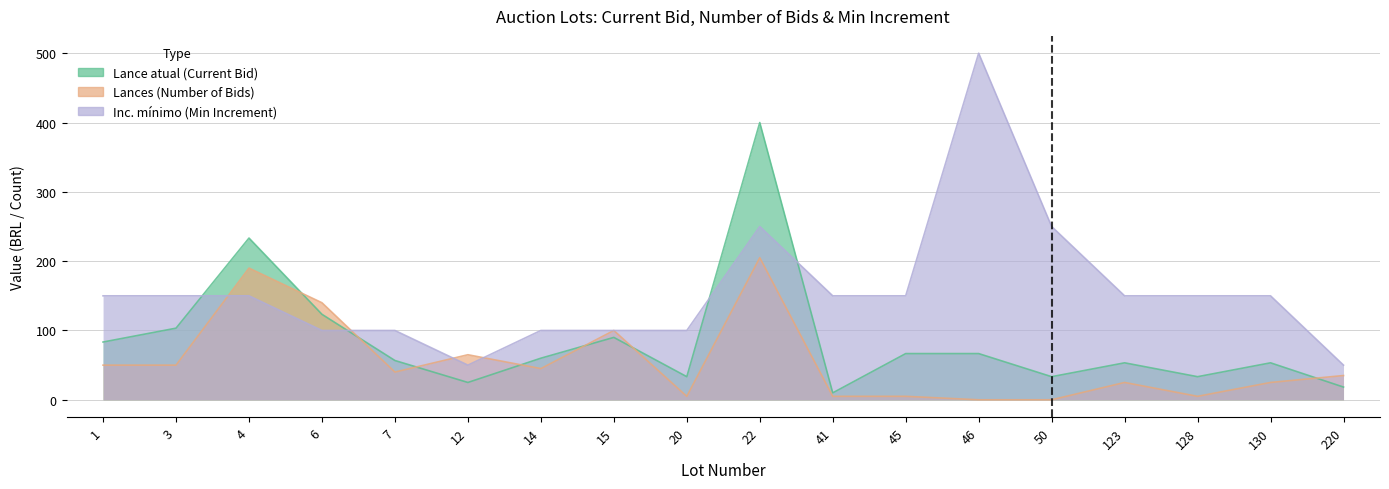

Rank the categories by Lances (Number of Bids) value from lowest to highest.

46, 50, 20, 41, 45, 128, 123, 130, 220, 7, 14, 1, 3, 12, 15, 6, 4, 22